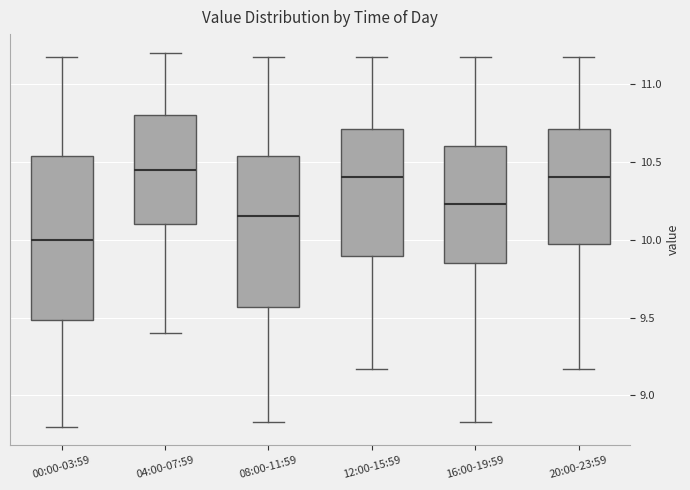

Where does the median line of the box for 20:00-23:59 sit on the y-axis? The values are not printed on the chart, so give them approximately, as read against the axis.

10.40